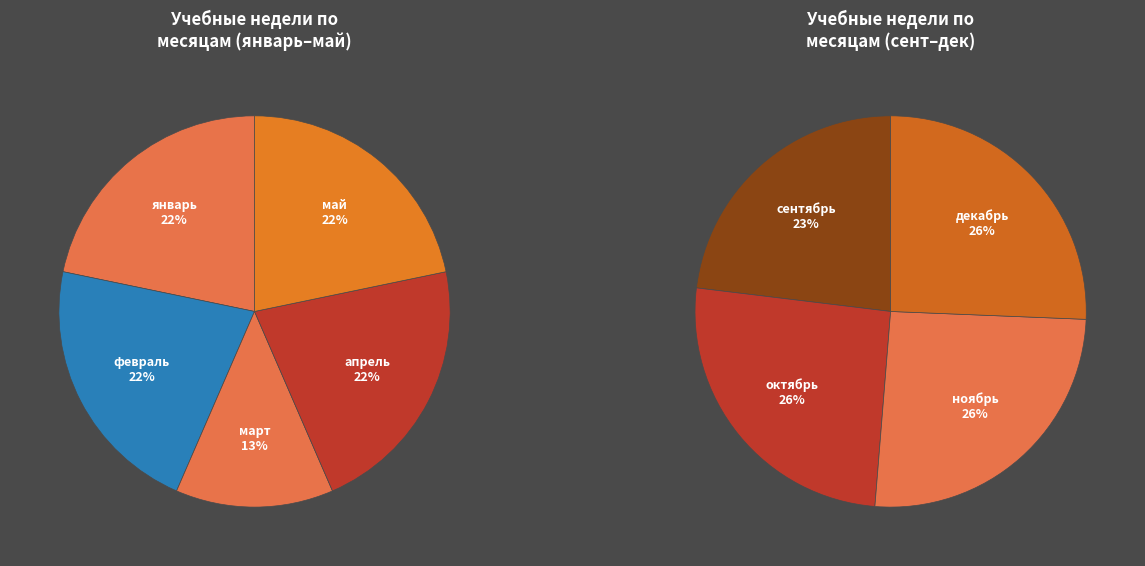

The апрель slice represents 1% of the pie. True or false?

False